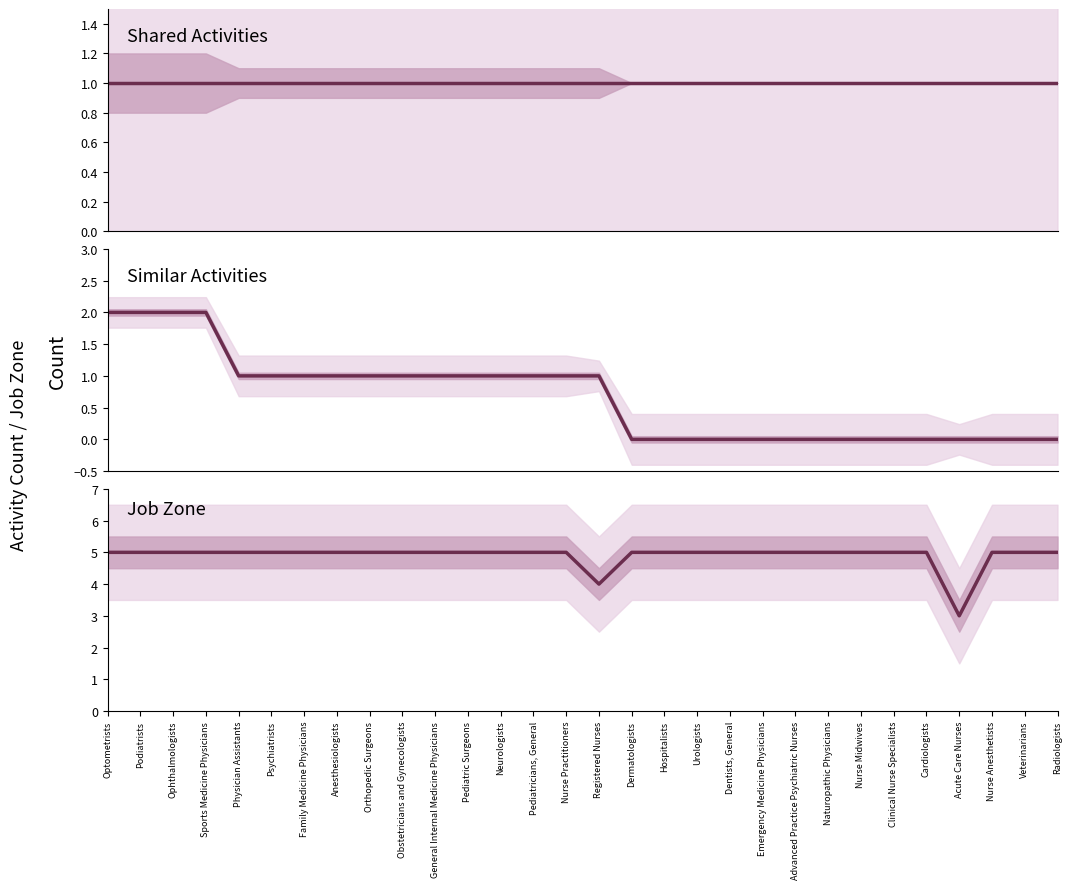

Reading left to right, extract all data points from this chart.

Shared Activities: Optometrists=1	Podiatrists=1	Ophthalmologists=1	Sports Medicine Physicians=1	Physician Assistants=1	Psychiatrists=1	Family Medicine Physicians=1	Anesthesiologists=1	Orthopedic Surgeons=1	Obstetricians and Gynecologists=1	General Internal Medicine Physicians=1	Pediatric Surgeons=1	Neurologists=1	Pediatricians, General=1	Nurse Practitioners=1	Registered Nurses=1	Dermatologists=1	Hospitalists=1	Urologists=1	Dentists, General=1	Emergency Medicine Physicians=1	Advanced Practice Psychiatric Nurses=1	Naturopathic Physicians=1	Nurse Midwives=1	Clinical Nurse Specialists=1	Cardiologists=1	Acute Care Nurses=1	Nurse Anesthetists=1	Veterinarians=1	Radiologists=1
Similar Activities: Optometrists=2	Podiatrists=2	Ophthalmologists=2	Sports Medicine Physicians=2	Physician Assistants=1	Psychiatrists=1	Family Medicine Physicians=1	Anesthesiologists=1	Orthopedic Surgeons=1	Obstetricians and Gynecologists=1	General Internal Medicine Physicians=1	Pediatric Surgeons=1	Neurologists=1	Pediatricians, General=1	Nurse Practitioners=1	Registered Nurses=1	Dermatologists=0	Hospitalists=0	Urologists=0	Dentists, General=0	Emergency Medicine Physicians=0	Advanced Practice Psychiatric Nurses=0	Naturopathic Physicians=0	Nurse Midwives=0	Clinical Nurse Specialists=0	Cardiologists=0	Acute Care Nurses=0	Nurse Anesthetists=0	Veterinarians=0	Radiologists=0
Job Zone: Optometrists=5	Podiatrists=5	Ophthalmologists=5	Sports Medicine Physicians=5	Physician Assistants=5	Psychiatrists=5	Family Medicine Physicians=5	Anesthesiologists=5	Orthopedic Surgeons=5	Obstetricians and Gynecologists=5	General Internal Medicine Physicians=5	Pediatric Surgeons=5	Neurologists=5	Pediatricians, General=5	Nurse Practitioners=5	Registered Nurses=4	Dermatologists=5	Hospitalists=5	Urologists=5	Dentists, General=5	Emergency Medicine Physicians=5	Advanced Practice Psychiatric Nurses=5	Naturopathic Physicians=5	Nurse Midwives=5	Clinical Nurse Specialists=5	Cardiologists=5	Acute Care Nurses=3	Nurse Anesthetists=5	Veterinarians=5	Radiologists=5